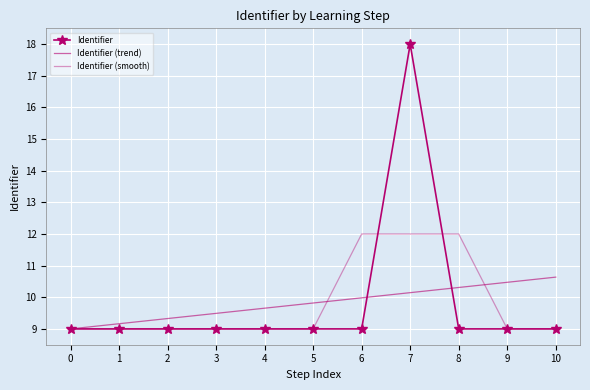

Which series ends up on top after the final intersection of Identifier and Identifier (trend)?

Identifier (trend)